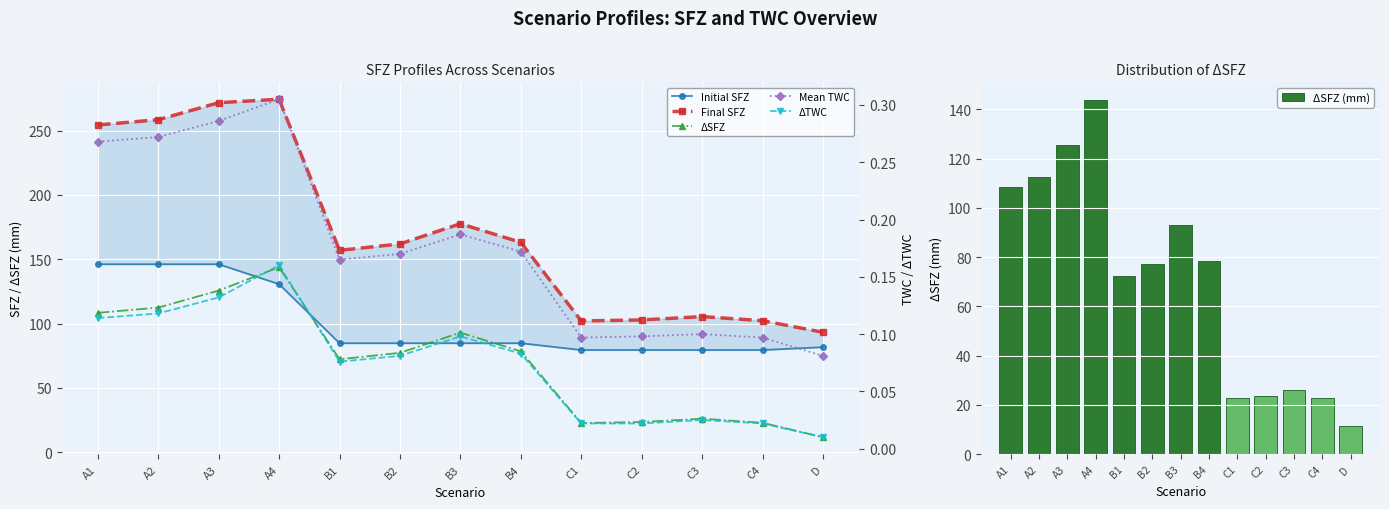

List the labels in order of ΔTWC value, largest first.

A4, A3, A2, A1, B3, B4, B2, B1, C3, C1, C2, C4, D